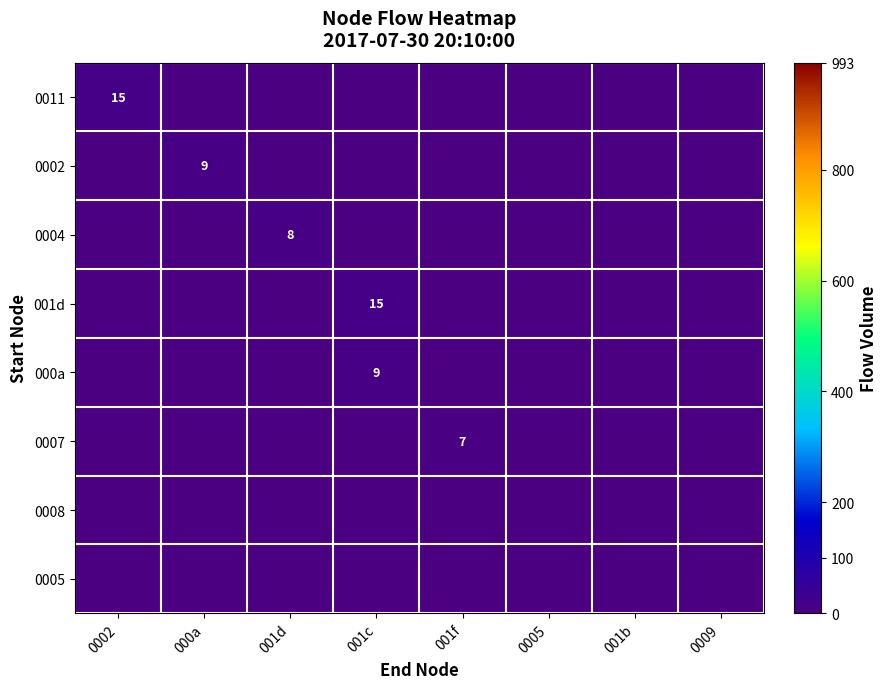

How many distinct data groups are displayed?

8